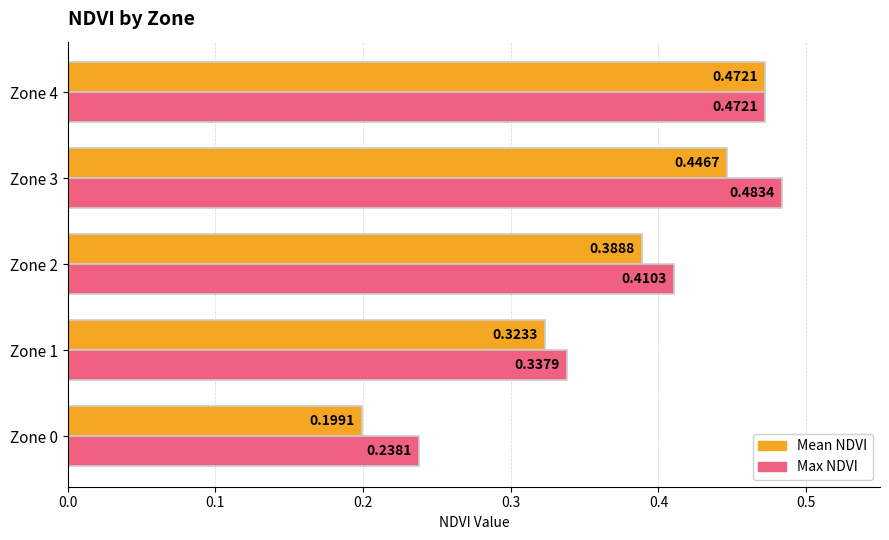

Between Zone 0 and Zone 3, which series saw the biggest shift?

Mean NDVI